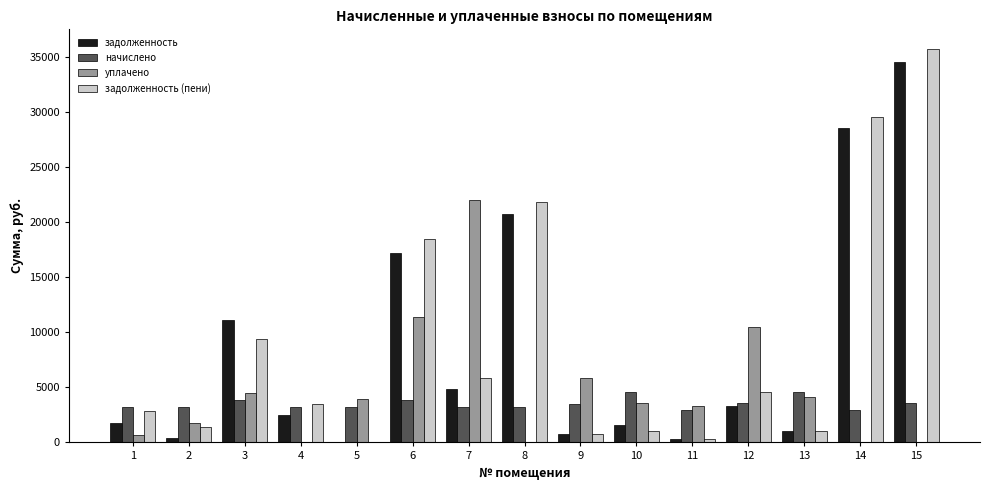

Which series has the widest spread of values?

задолженность (пени)